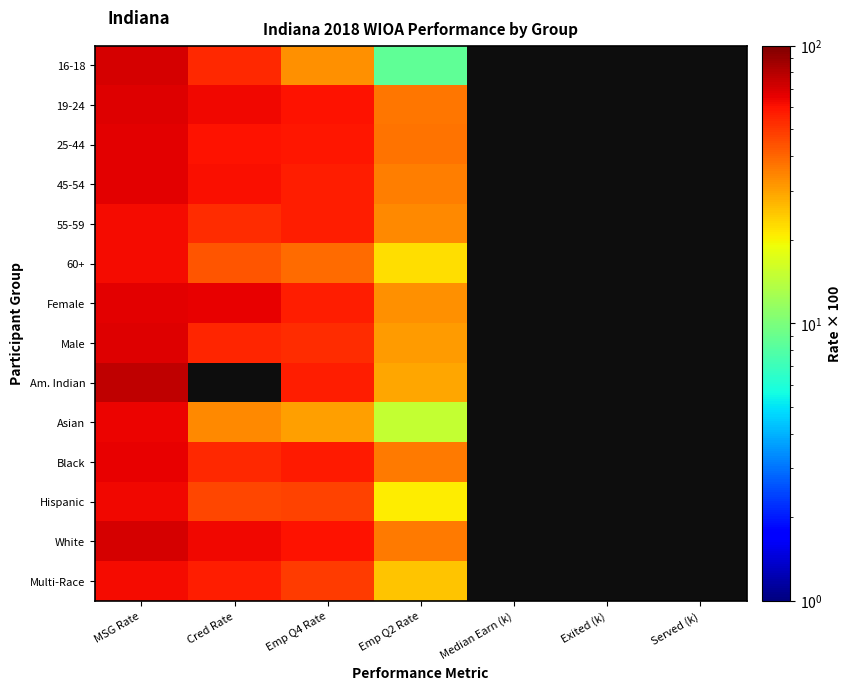

What is the maximum value shown in the chart?

77.2